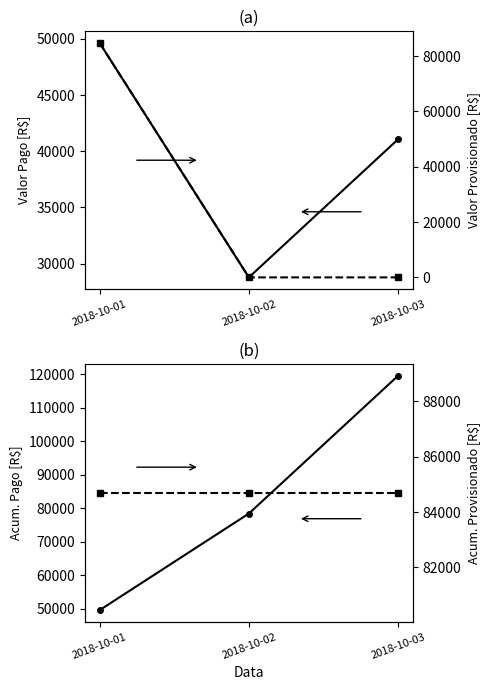

Which series changed the most between 2018-10-01 and 2018-10-02?

VALOR PROVISIONADO